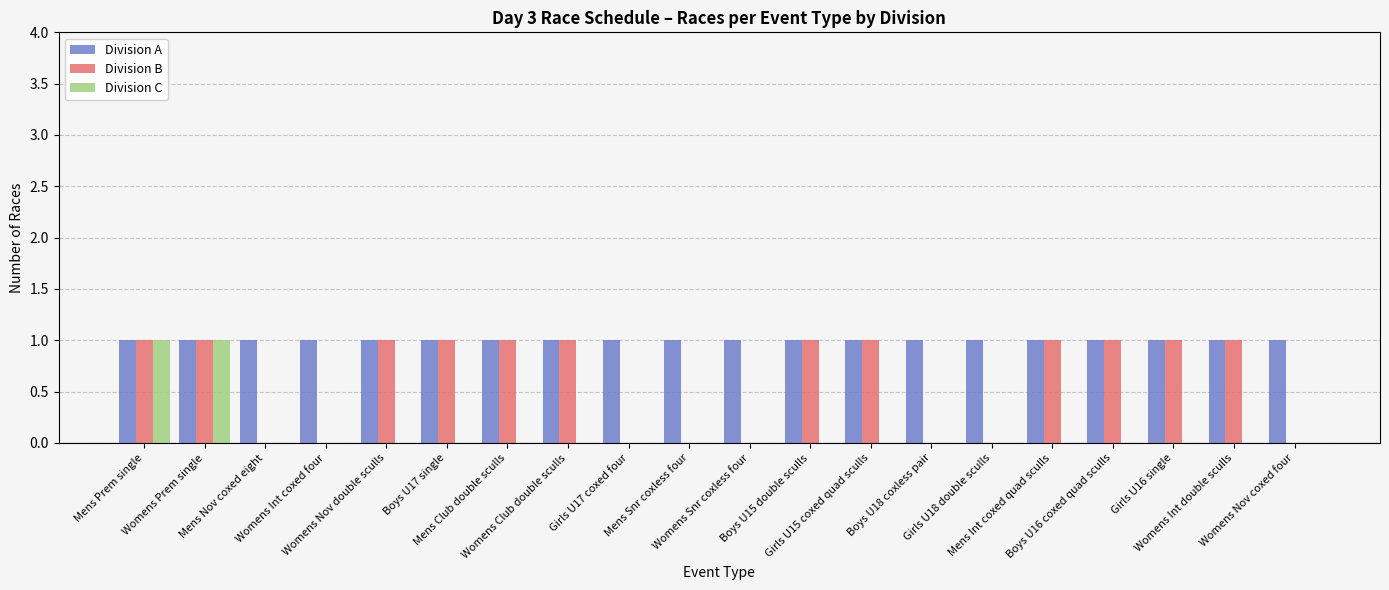

Which series has the largest total across all categories?

Division A